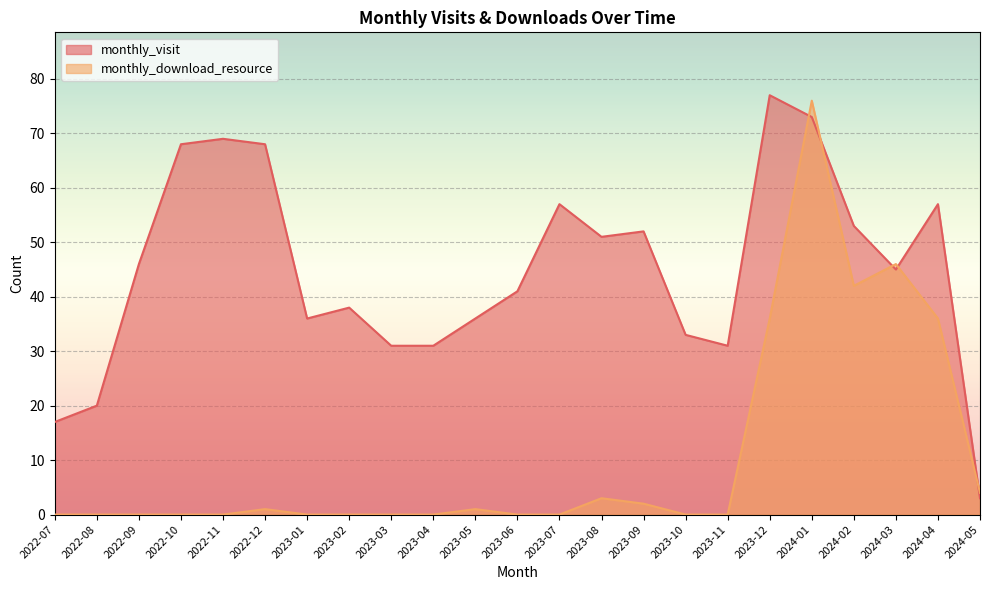

At which label does monthly_download_resource reach its minimum?

2022-07